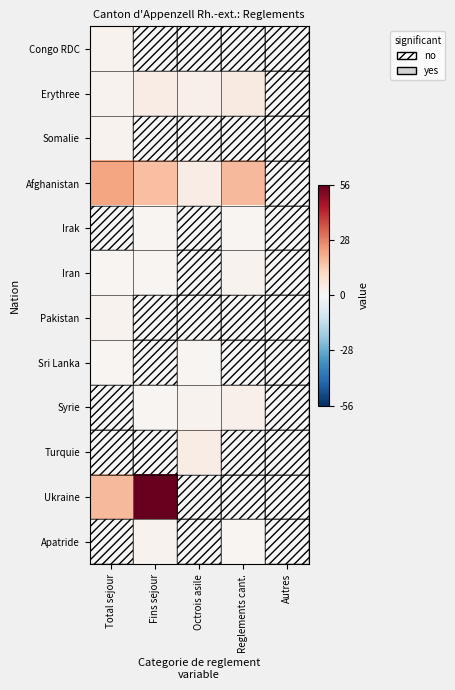

Reading left to right, transcribe all the data shown in this chart.

Congo RDC: Total sejour=2	Fins sejour=0	Octrois asile=0	Reglements cant.=0	Autres=0
Erythree: Total sejour=2	Fins sejour=4	Octrois asile=3	Reglements cant.=5	Autres=0
Somalie: Total sejour=2	Fins sejour=0	Octrois asile=0	Reglements cant.=0	Autres=0
Afghanistan: Total sejour=22	Fins sejour=17	Octrois asile=4	Reglements cant.=18	Autres=0
Irak: Total sejour=0	Fins sejour=1	Octrois asile=0	Reglements cant.=1	Autres=0
Iran: Total sejour=1	Fins sejour=1	Octrois asile=0	Reglements cant.=2	Autres=0
Pakistan: Total sejour=2	Fins sejour=0	Octrois asile=0	Reglements cant.=0	Autres=0
Sri Lanka: Total sejour=1	Fins sejour=0	Octrois asile=1	Reglements cant.=0	Autres=0
Syrie: Total sejour=0	Fins sejour=1	Octrois asile=2	Reglements cant.=3	Autres=0
Turquie: Total sejour=0	Fins sejour=0	Octrois asile=4	Reglements cant.=0	Autres=0
Ukraine: Total sejour=18	Fins sejour=56	Octrois asile=0	Reglements cant.=0	Autres=0
Apatride: Total sejour=0	Fins sejour=2	Octrois asile=0	Reglements cant.=1	Autres=0